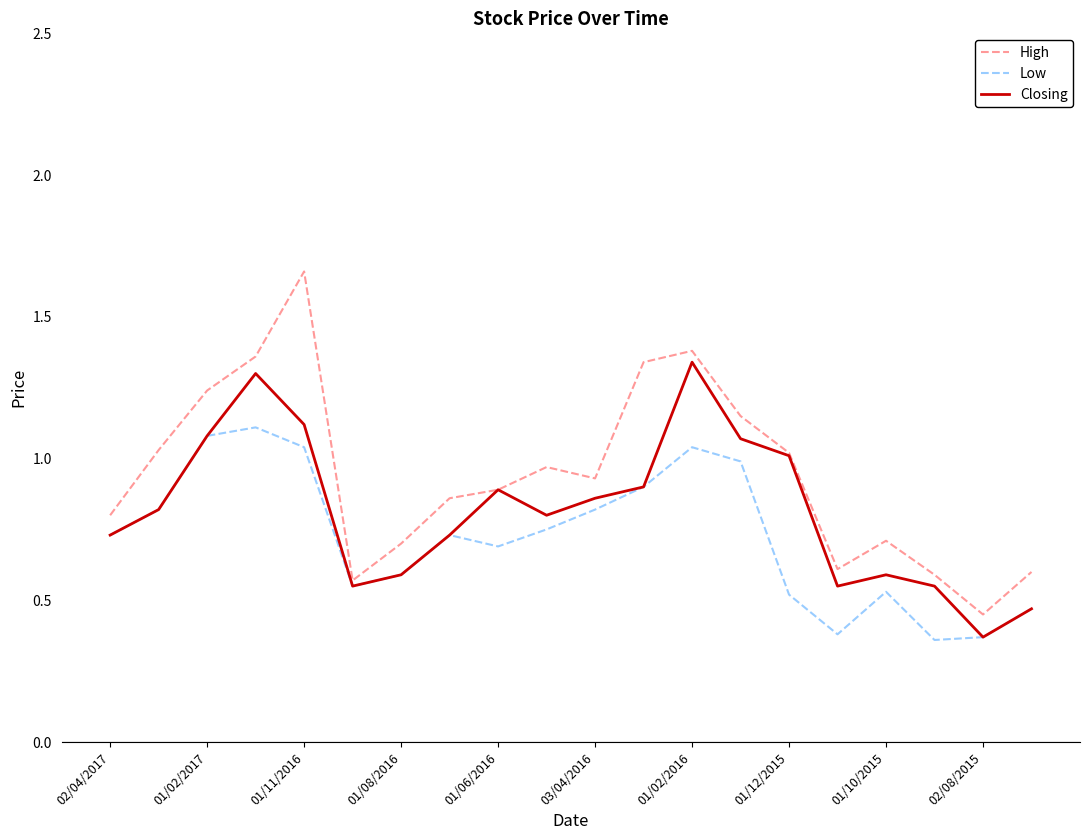

Which series has the largest range (max minus min)?

High